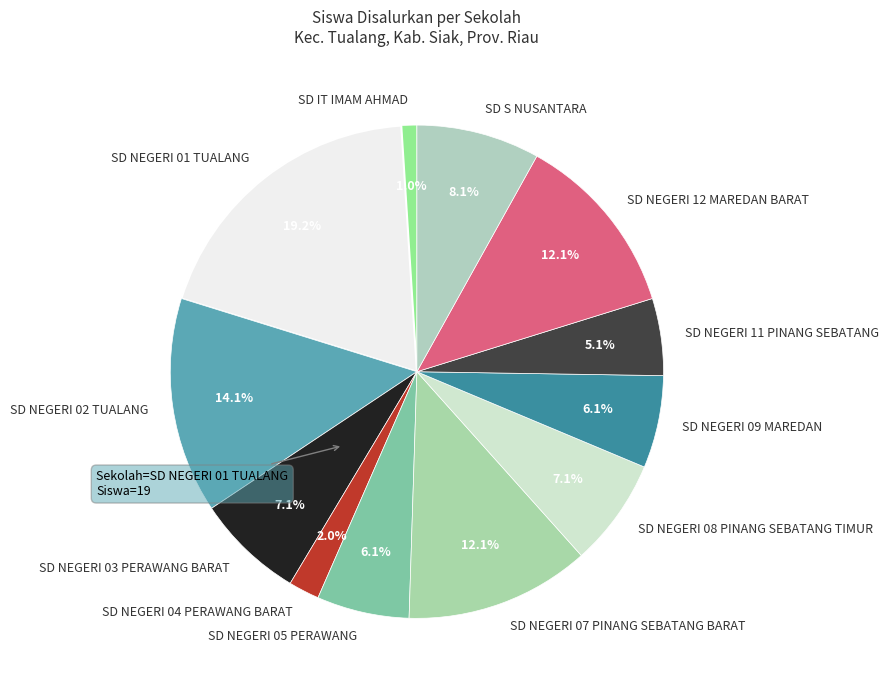

Is it true that SD S NUSANTARA is 8% of the pie?

True